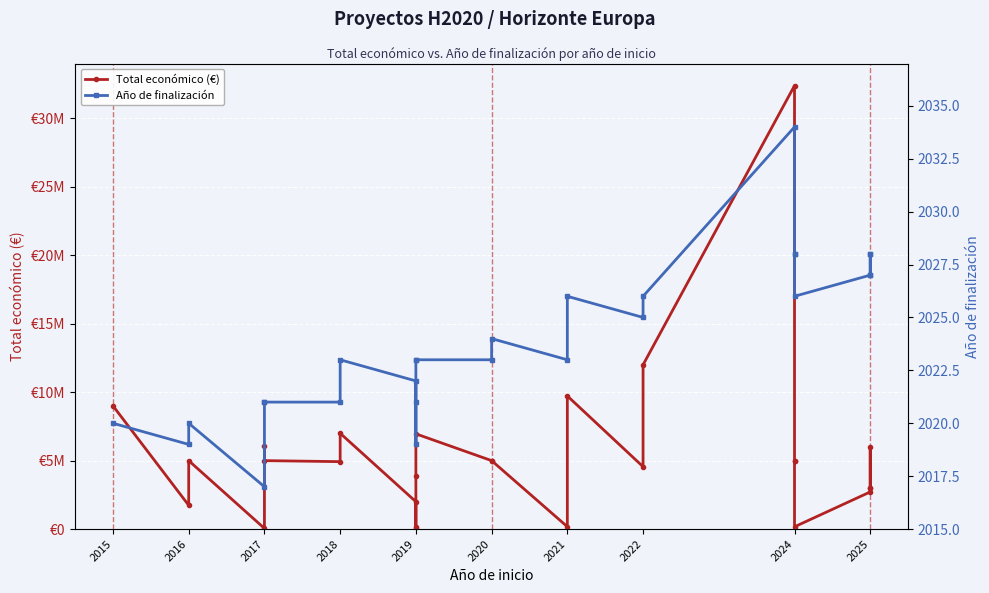

How many values in the Año de finalización series are below 2023?

10